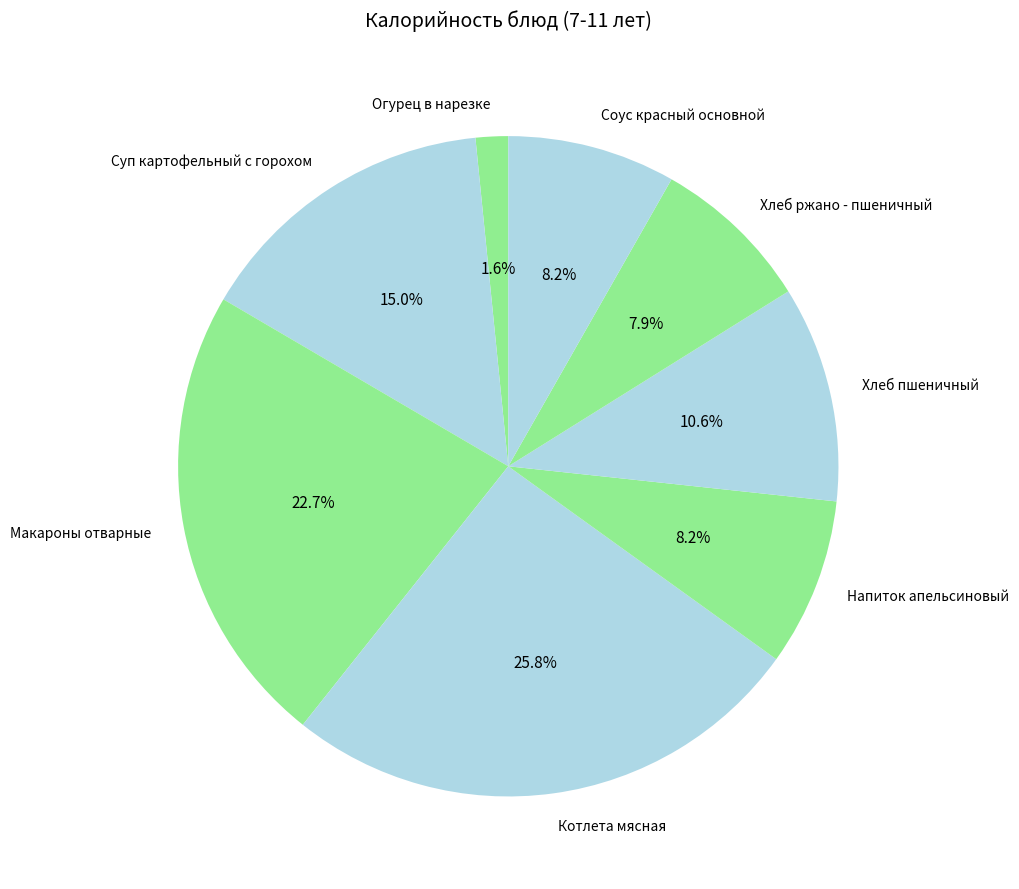

Combined, do Хлеб пшеничный and Соус красный основной account for over 50%?

No